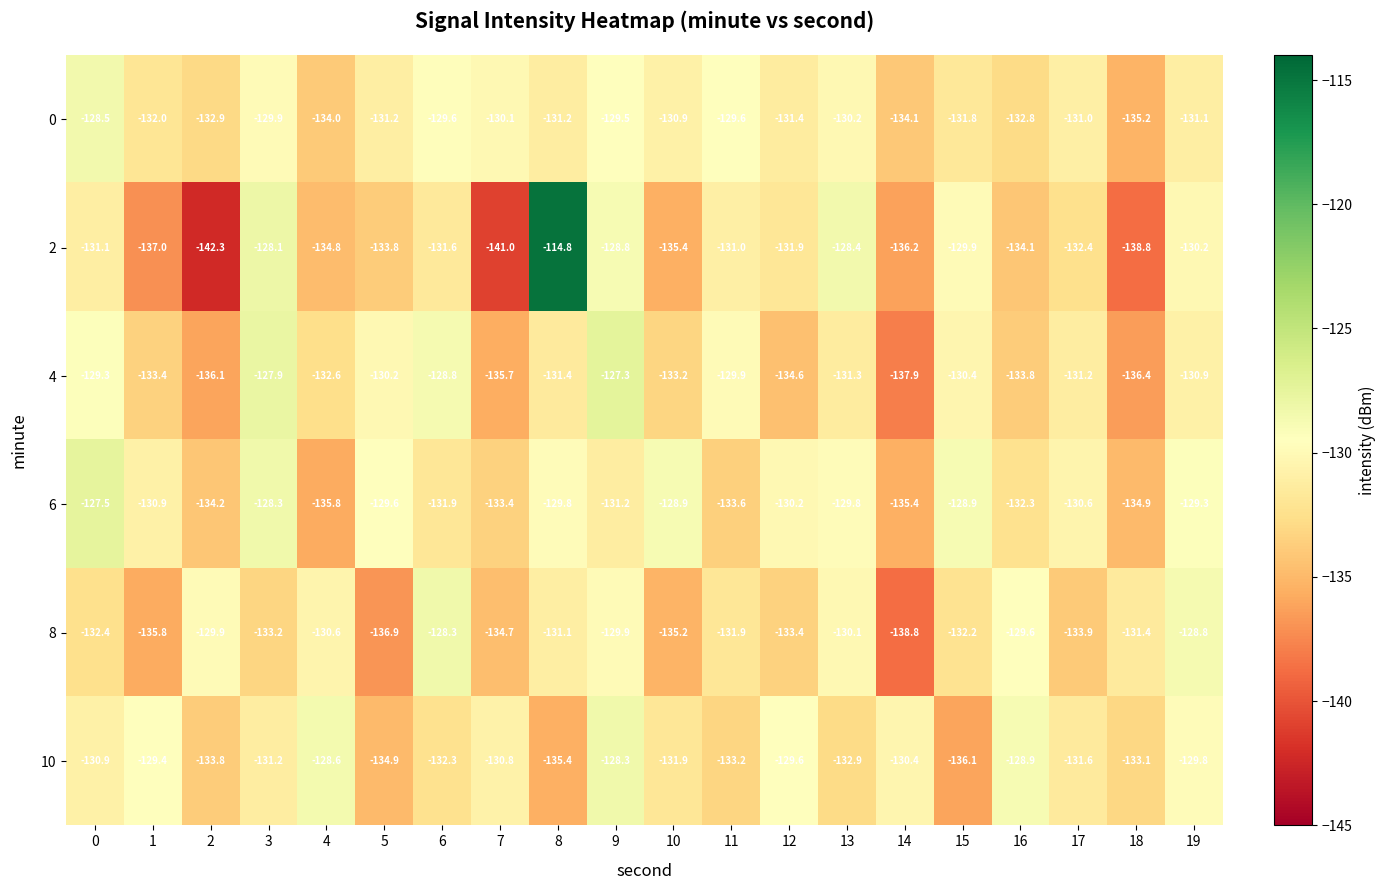

Count the number of categories in the chart.

20